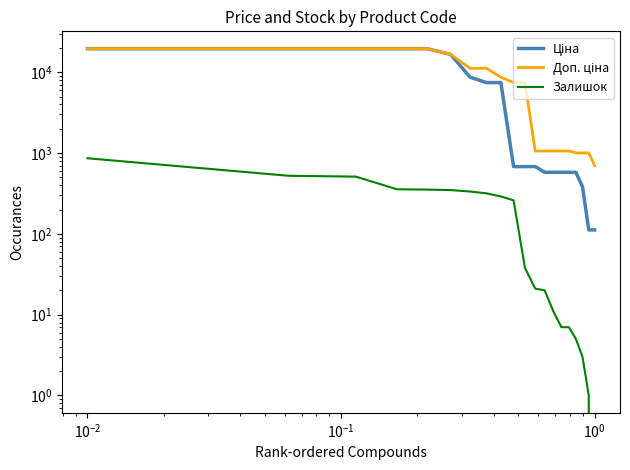

What is the sum of all Доп. ціна values?

169406.5